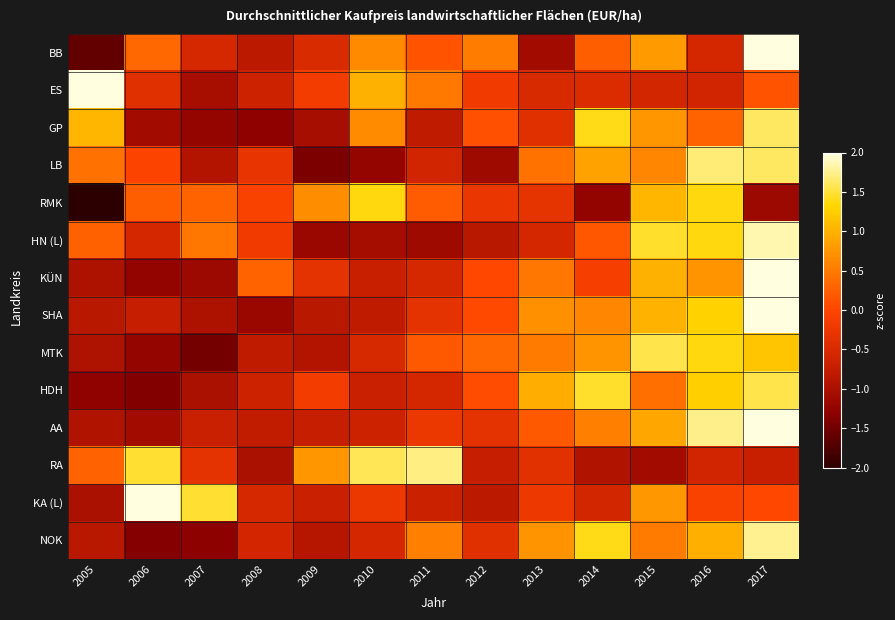

What is the smallest value displayed?

-2.1